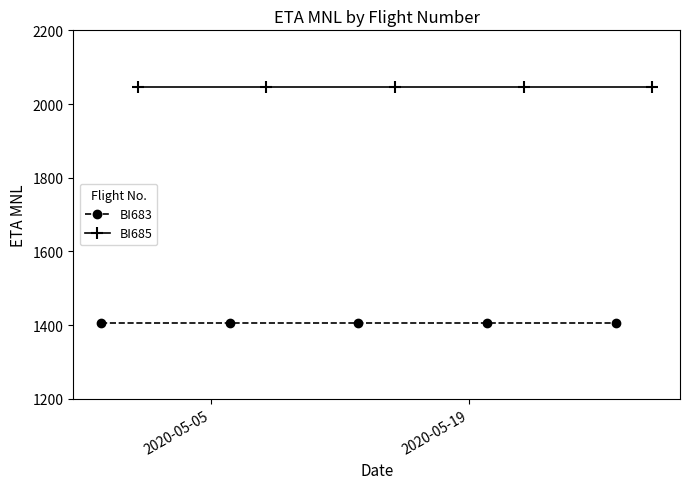

What is the average value of the BI683 series?

1405